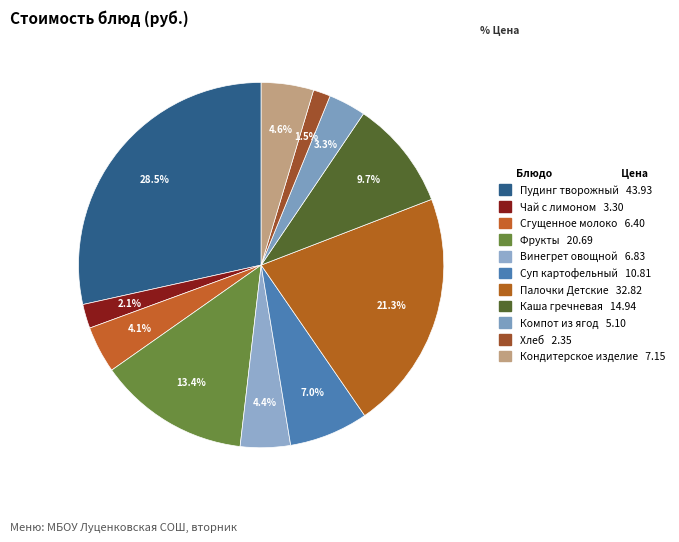

What is the smallest slice in the pie chart?

Хлеб